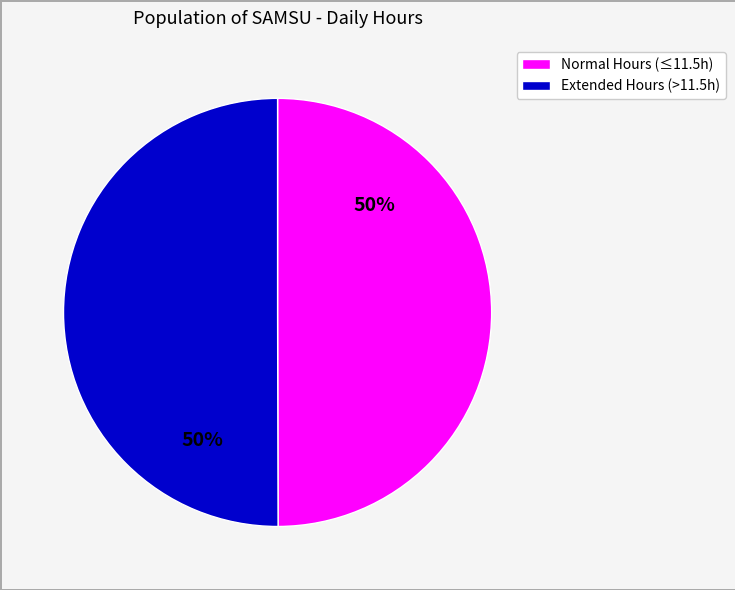

To the nearest percent, what is the average slice percentage?

50%